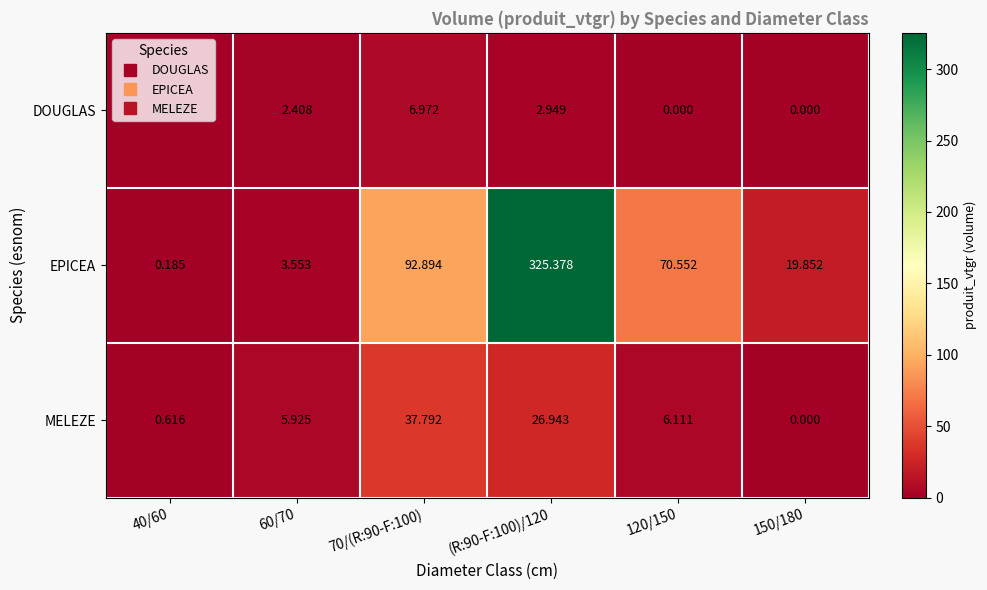

What is the total value across all series at (R:90-F:100)/120?

355.3